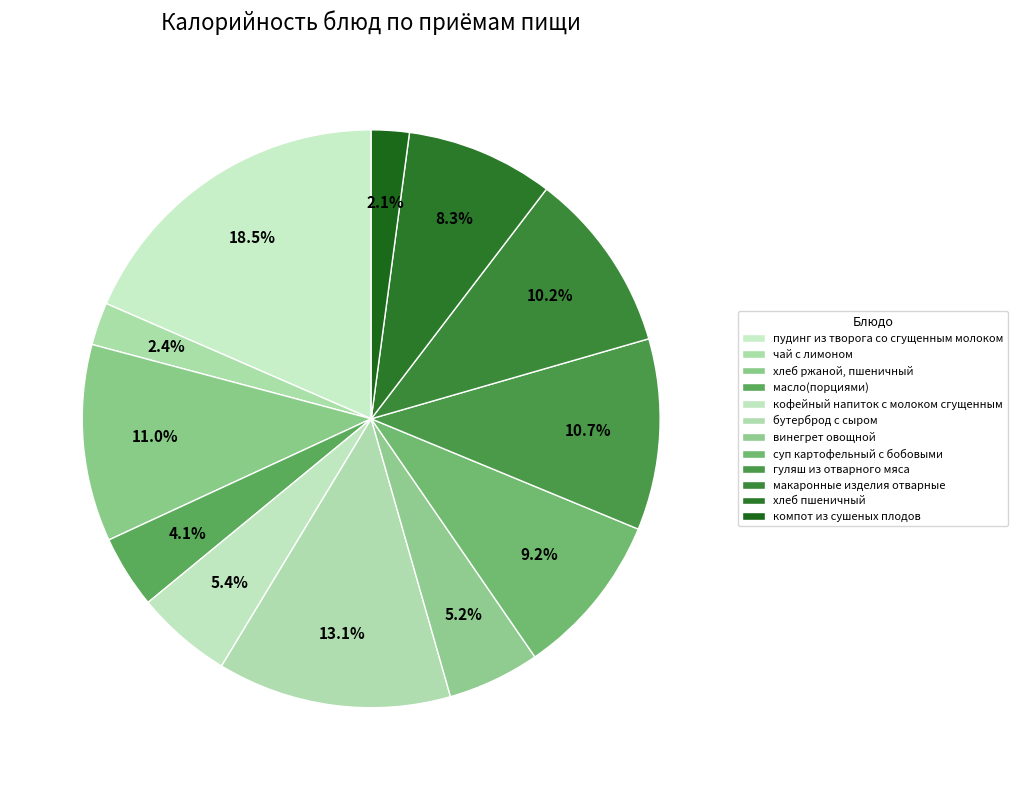

How many segments does this pie chart have?

12